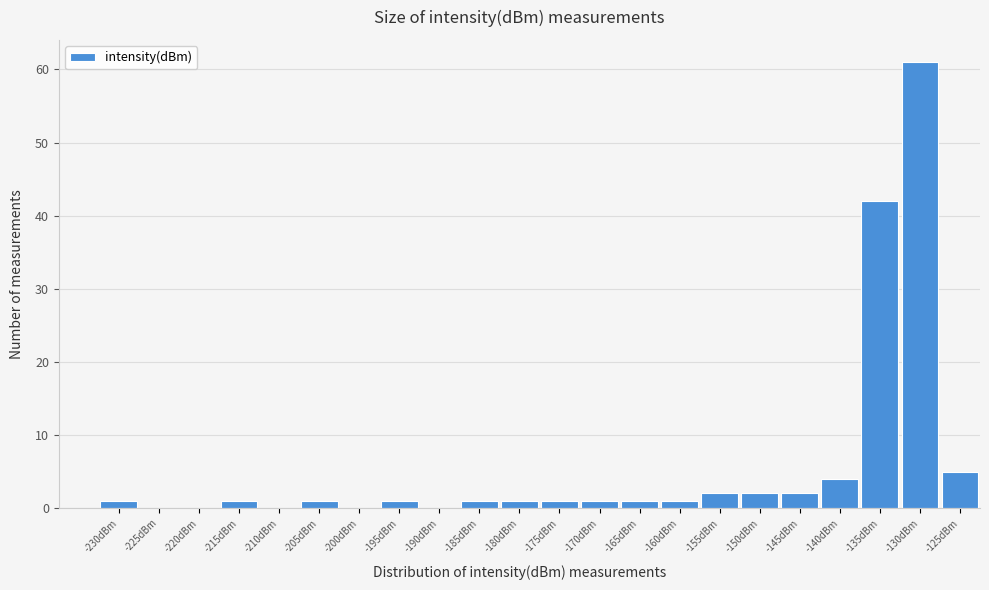

Reading right to left, extract all data points from this chart.

-125dBm=5	-130dBm=61	-135dBm=42	-140dBm=4	-145dBm=2	-150dBm=2	-155dBm=2	-160dBm=1	-165dBm=1	-170dBm=1	-175dBm=1	-180dBm=1	-185dBm=1	-190dBm=0	-195dBm=1	-200dBm=0	-205dBm=1	-210dBm=0	-215dBm=1	-220dBm=0	-225dBm=0	-230dBm=1